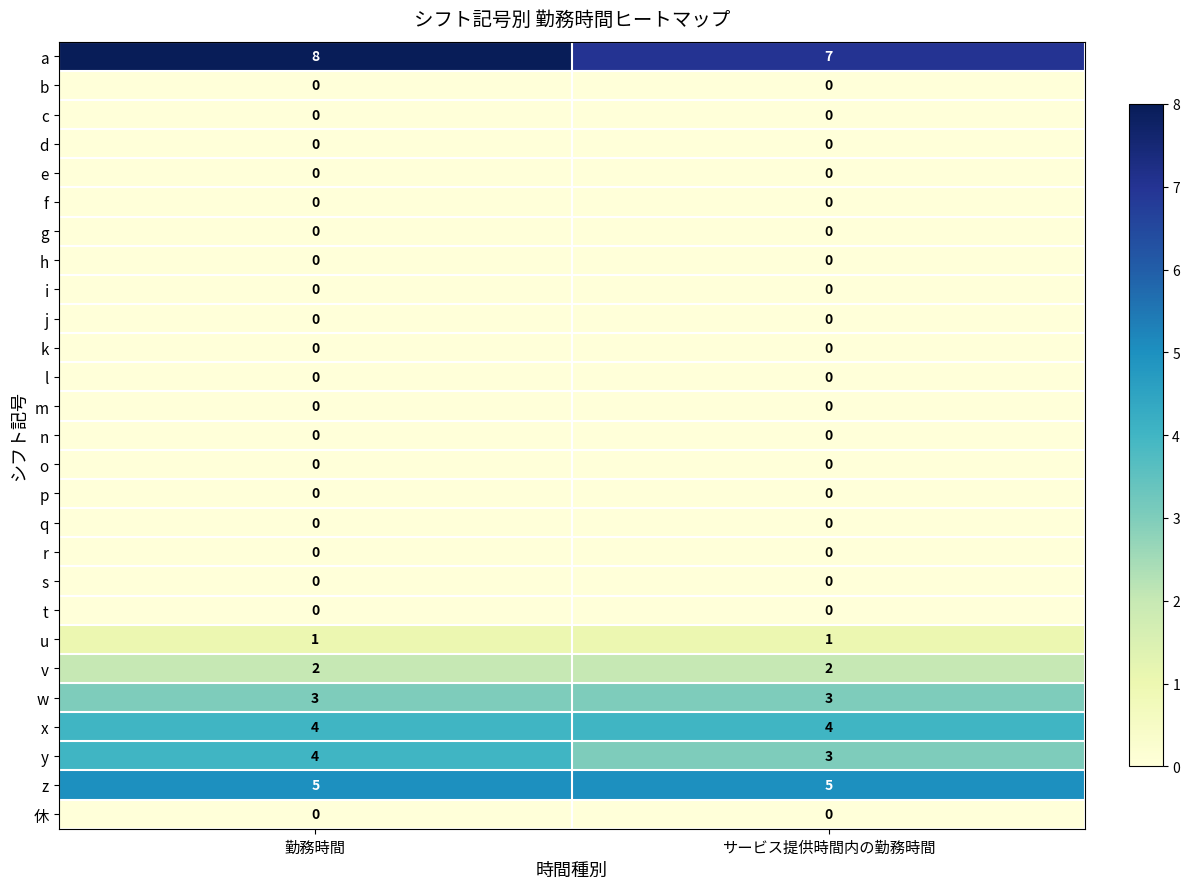

At how many categories does at least one series exceed 4?

2